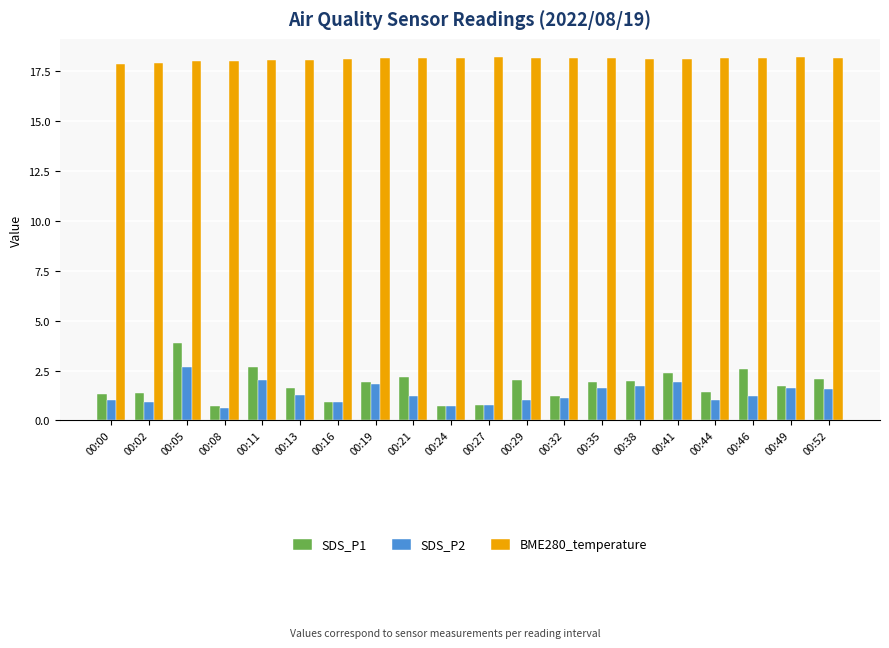

What is the smallest value displayed?

0.6